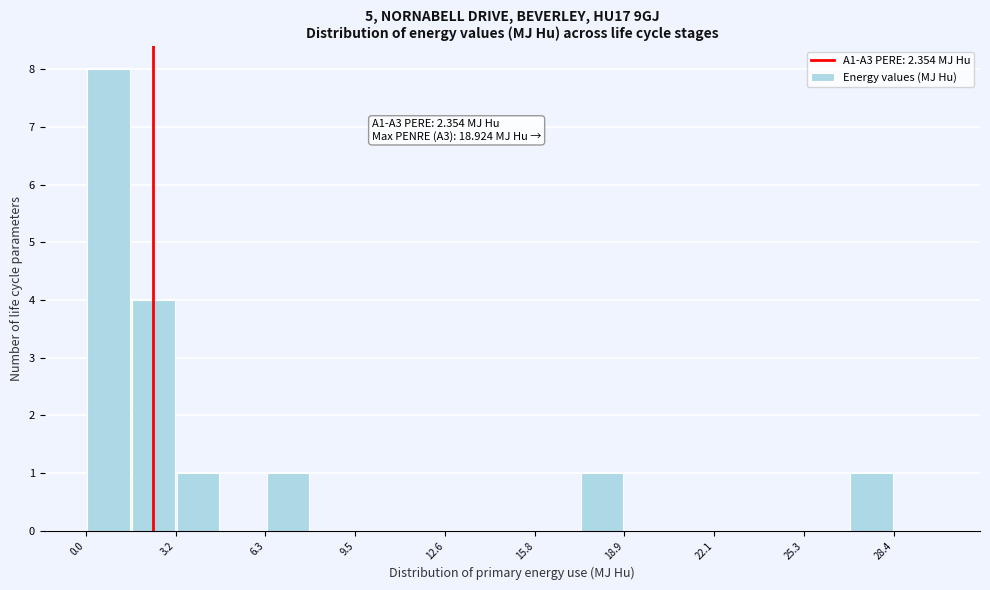

Read against the x-axis, roughly where is the centre of the tallest bar?

1.0